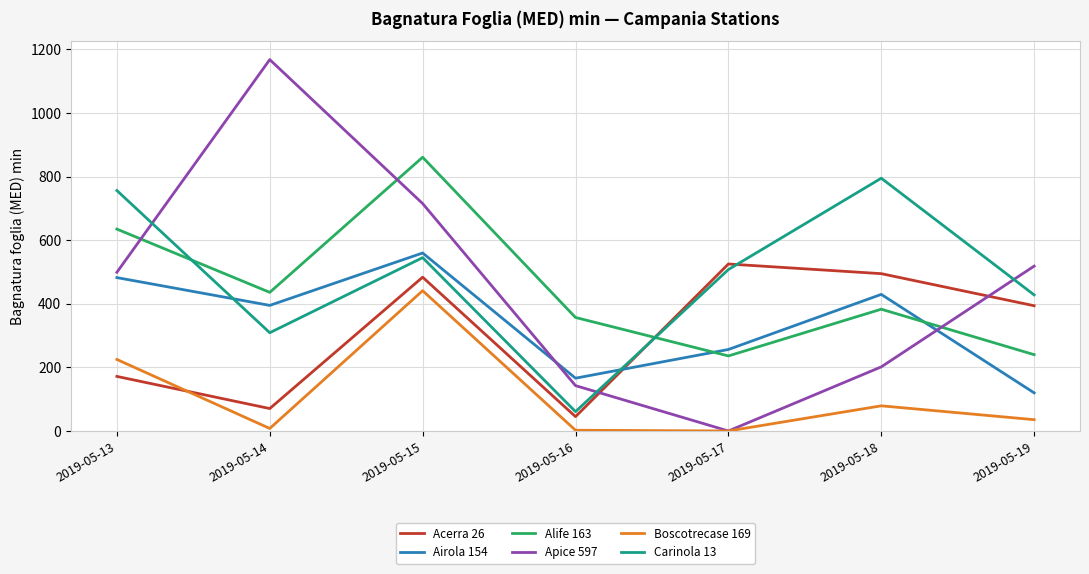

Count the number of data series in this chart.

6